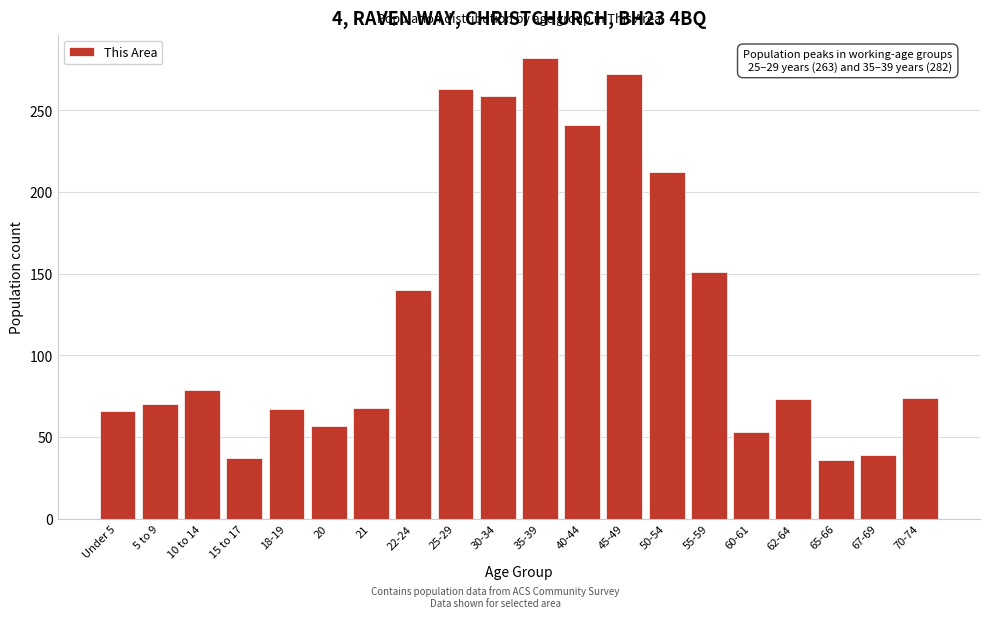

What is the average value?

127